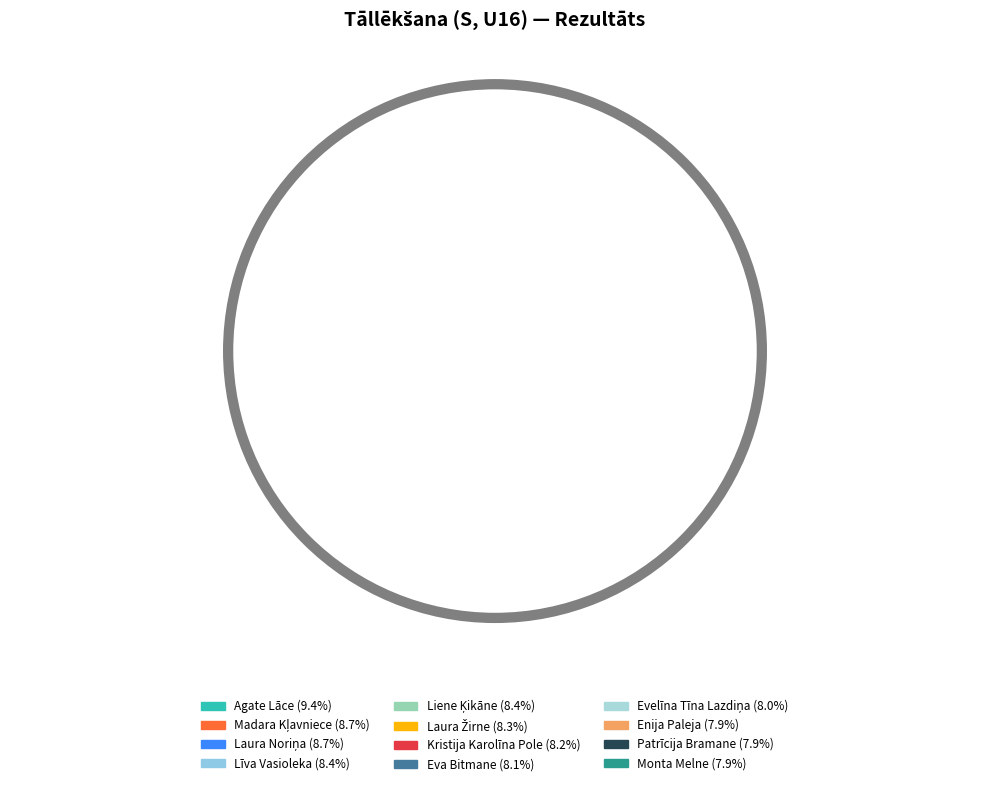

How many slices are in this pie chart?

12